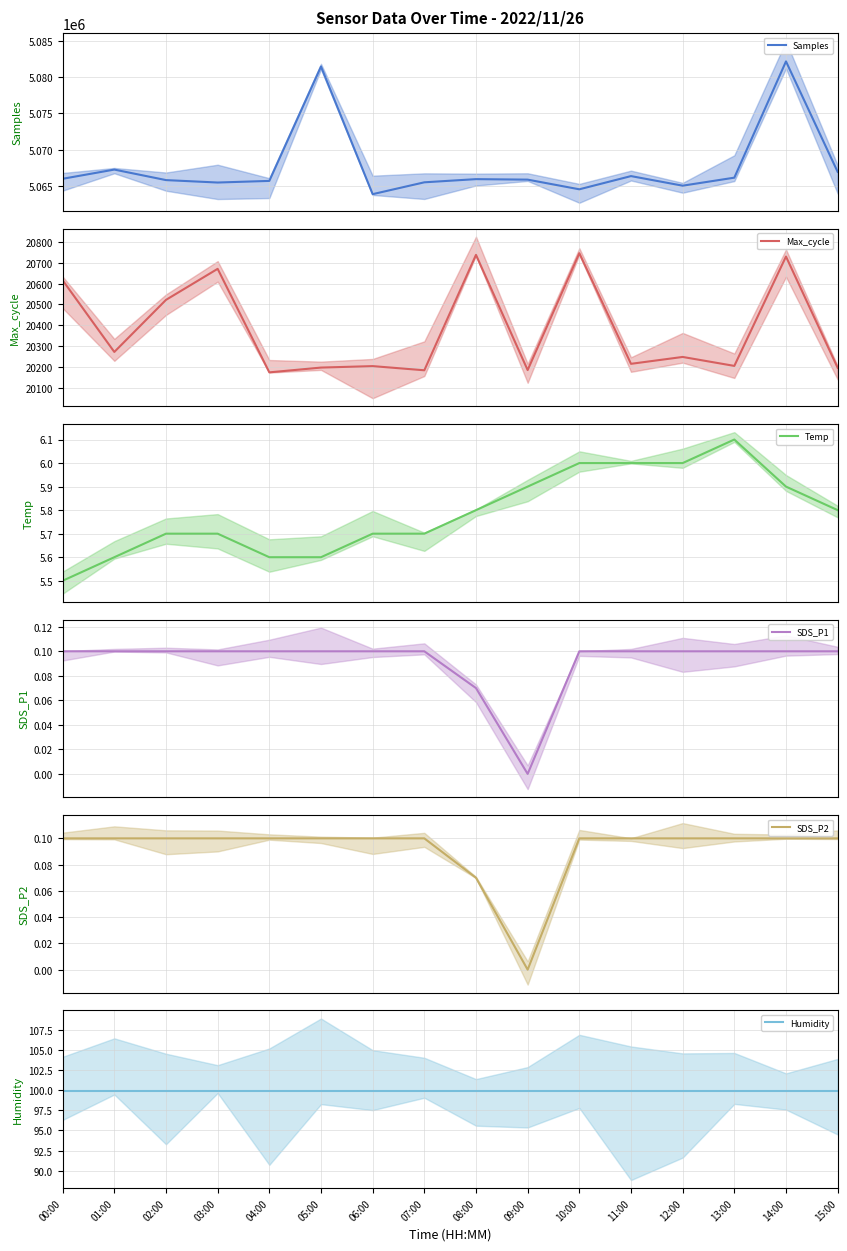

At which category is the sum across all series the highest?

14:00